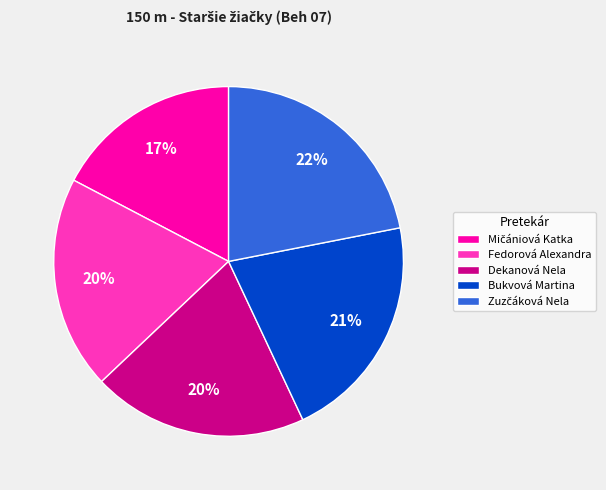

How many segments does this pie chart have?

5